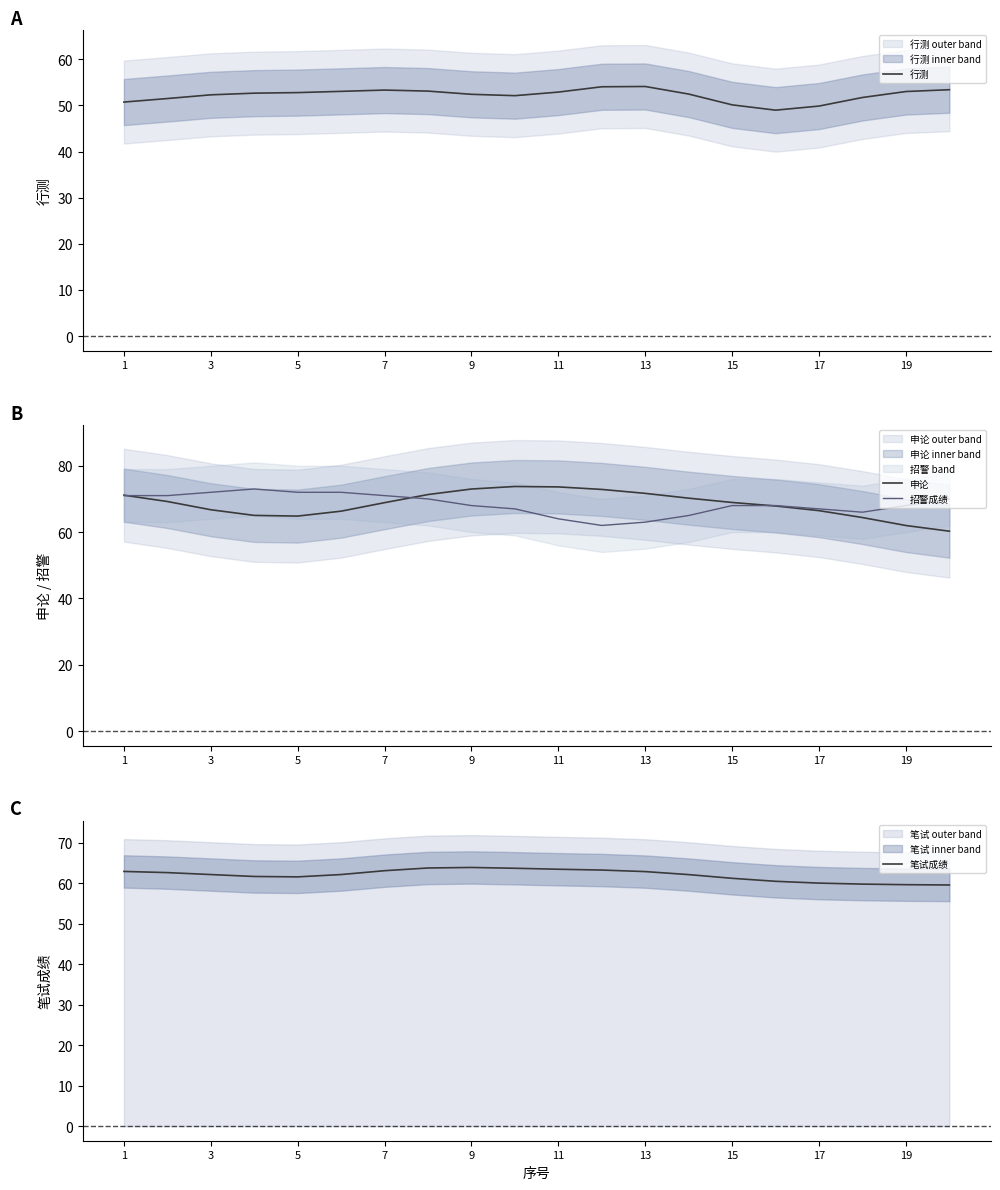

What is the average value of the 行测 series?

52.2